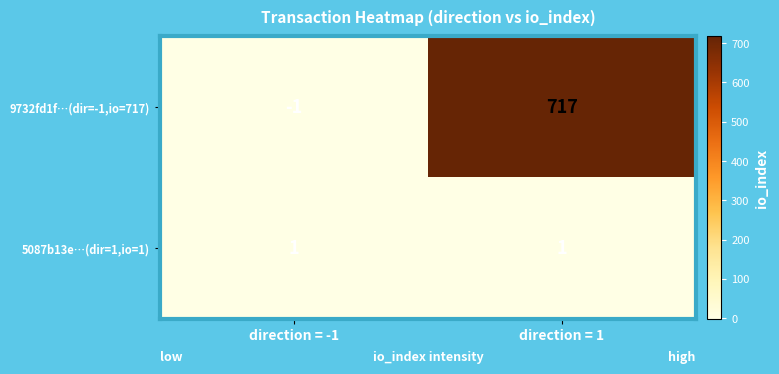

At which category does the chart reach its peak across all series?

direction = 1